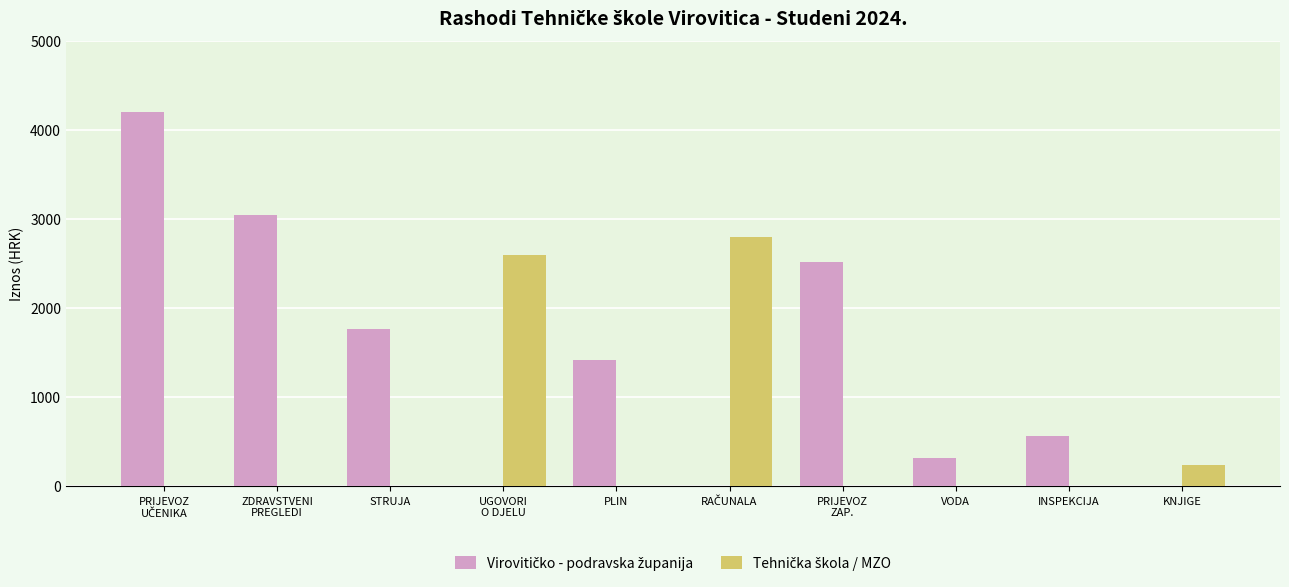

What is the greatest value displayed?

4200.0